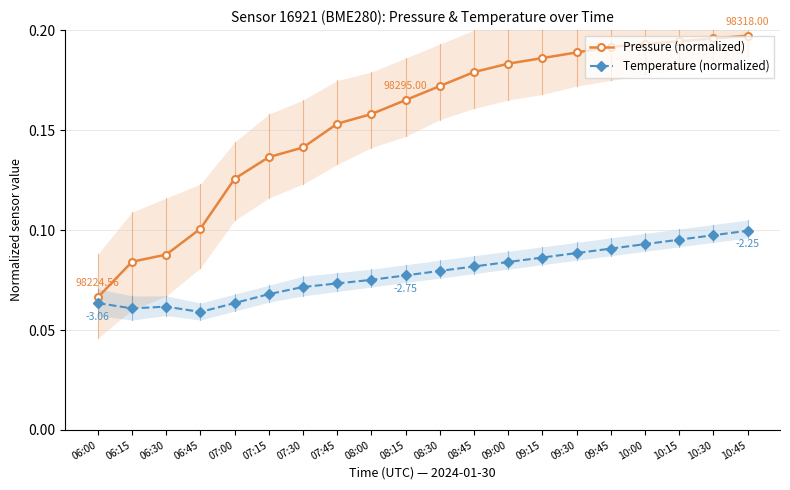

Is the value of Pressure (normalized) at 06:00 greater than the value of Temperature (normalized) at 09:15?

No